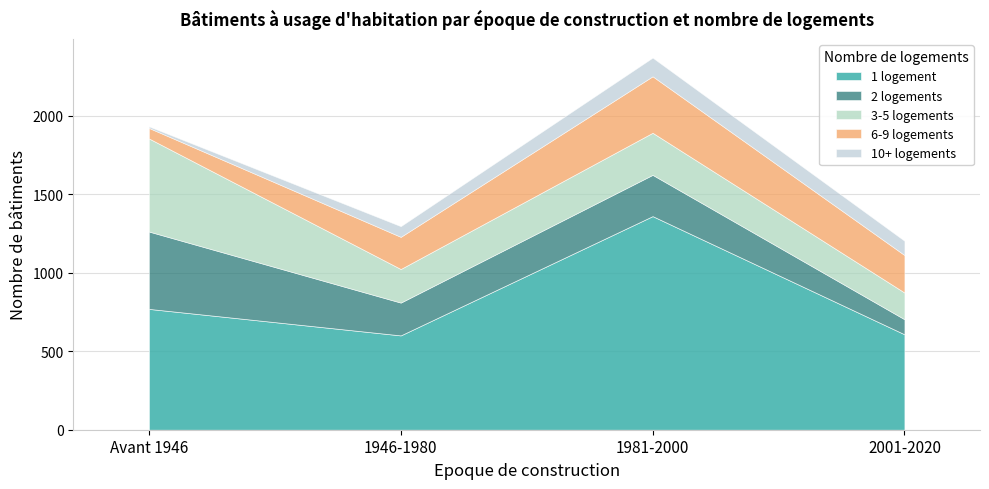

At which category does 2 logements reach its first local valley?

1946-1980